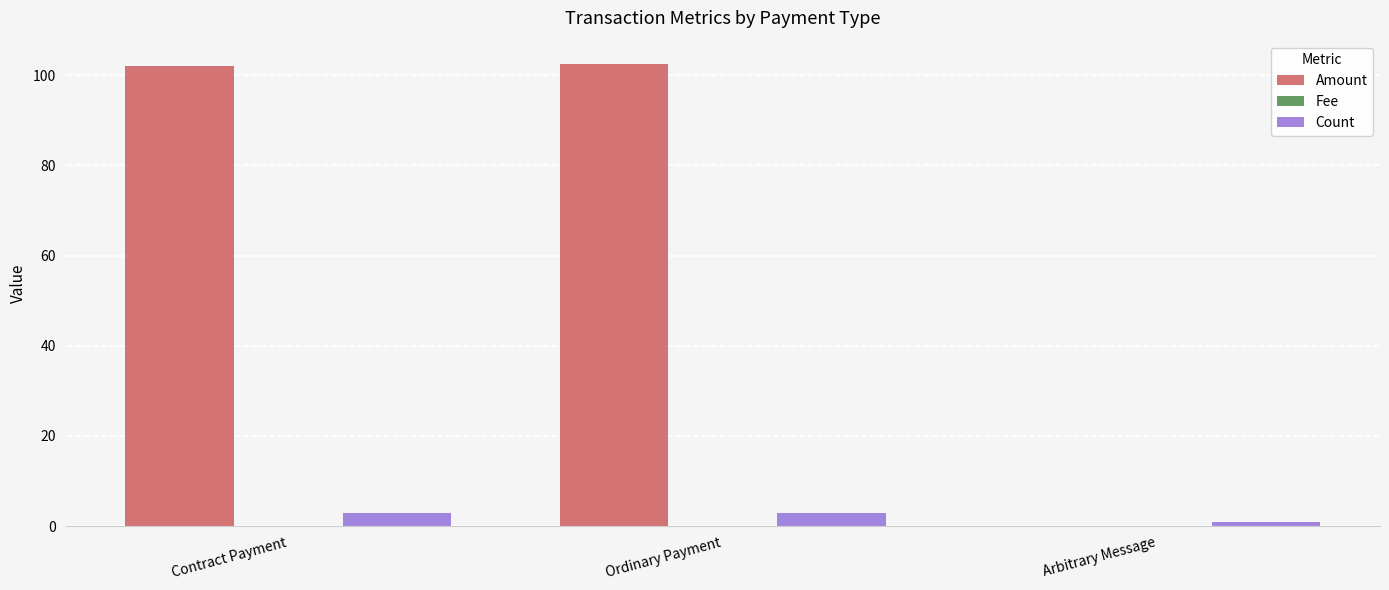

Which series has the largest total across all categories?

Amount